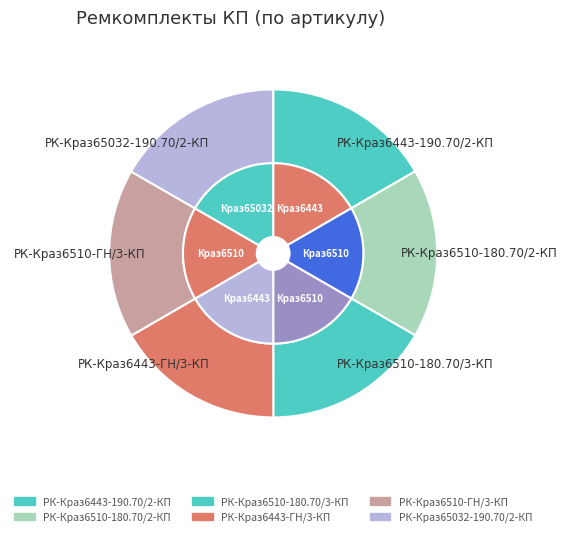

Is there any slice that represents more than half of the pie?

No